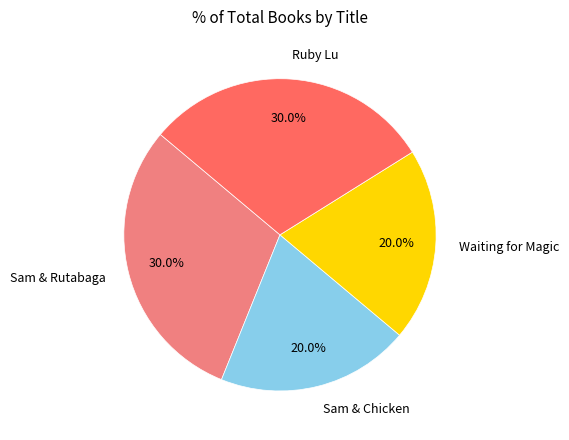

What is the total percentage of Waiting for Magic and Ruby Lu?

50.0%